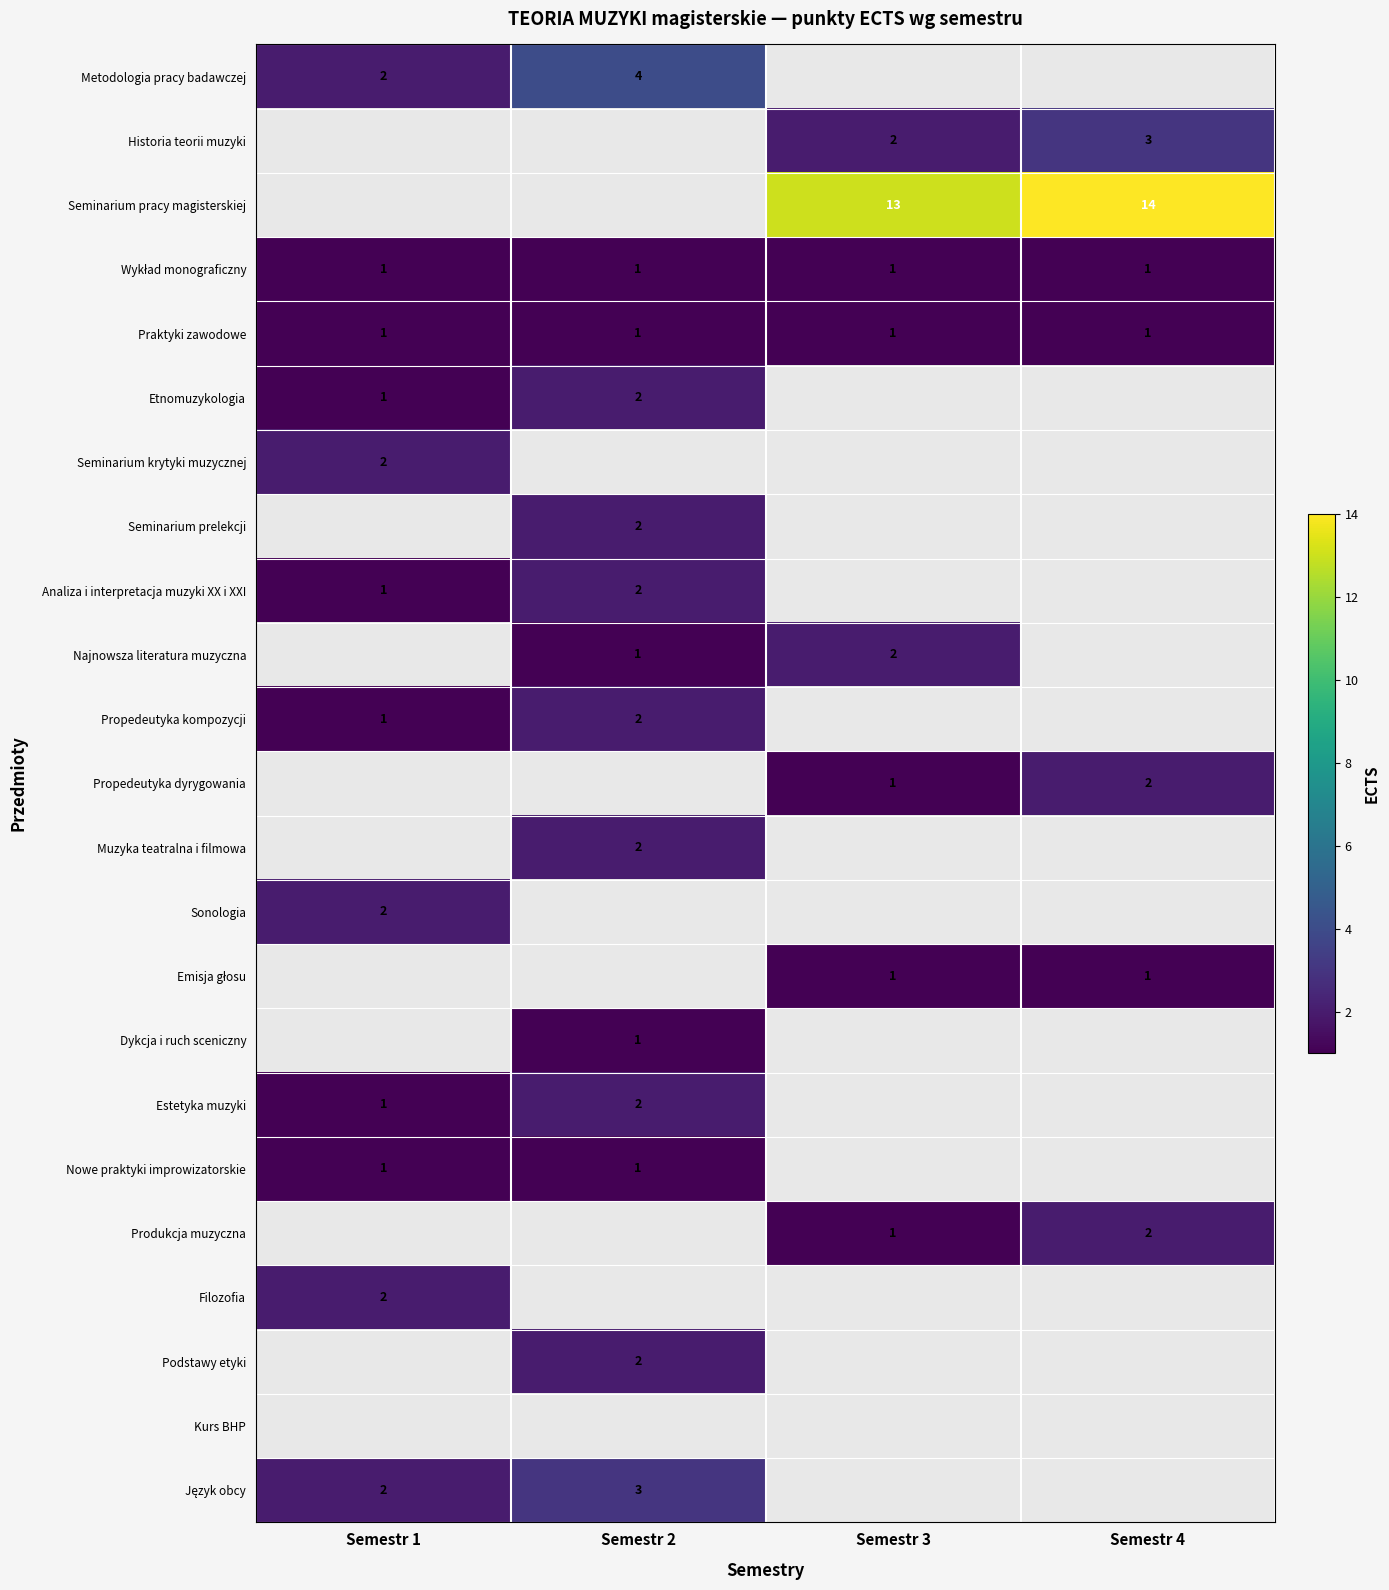

Count the number of data series in this chart.

23